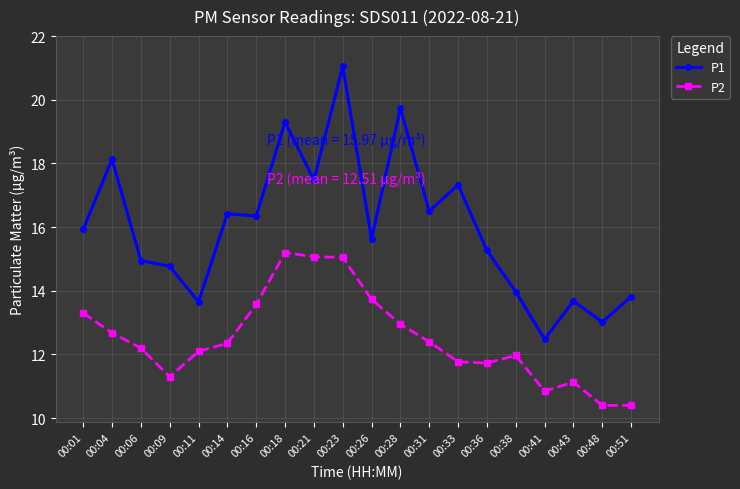

Rank the series by their average value, from highest to lowest.

P1, P2